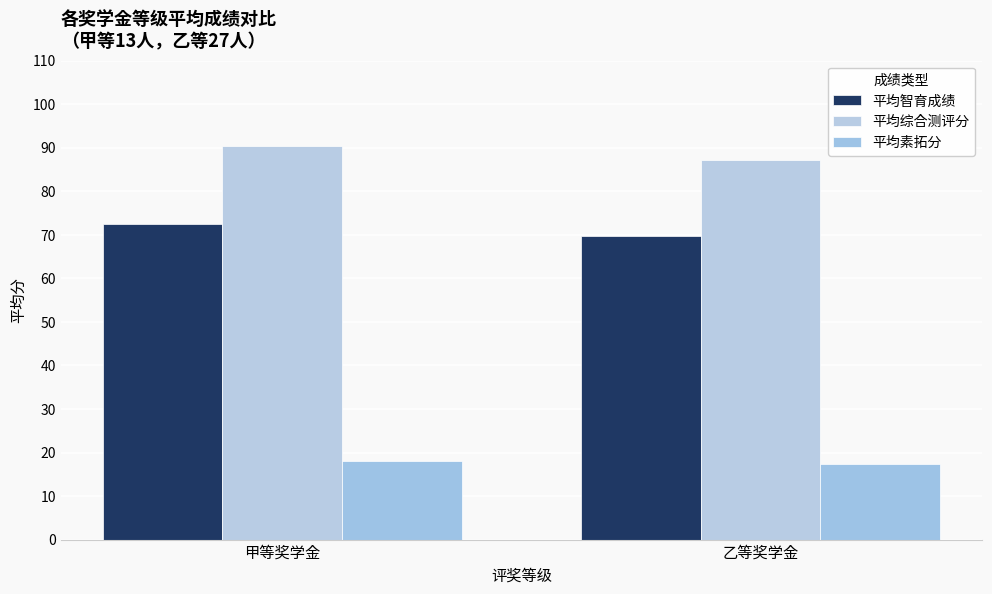

What is the total value across all series at 甲等奖学金?

180.9